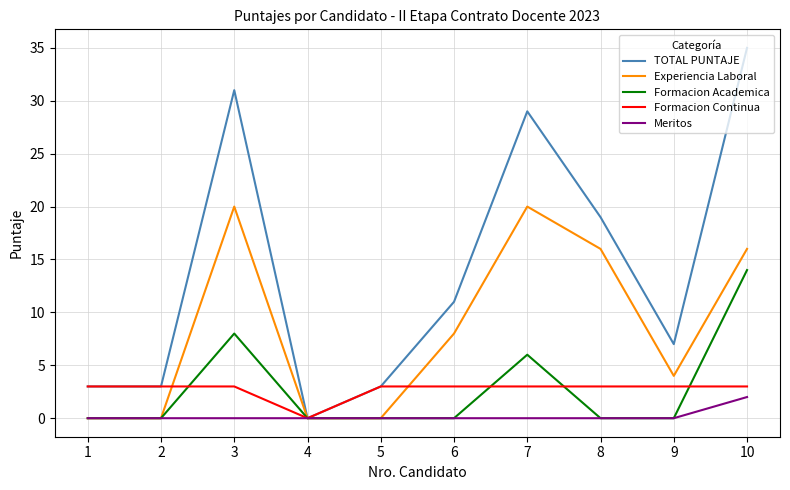

What is the greatest value displayed?

35